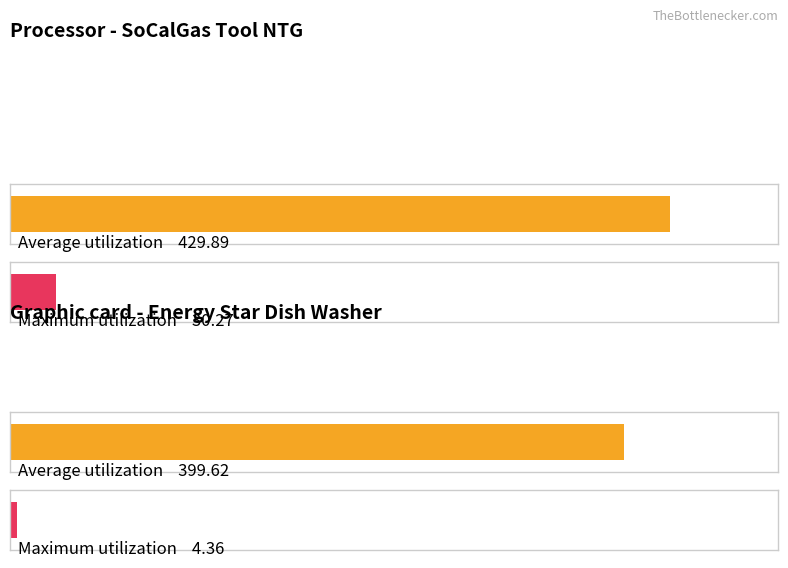

How many groups of bars are there?

2